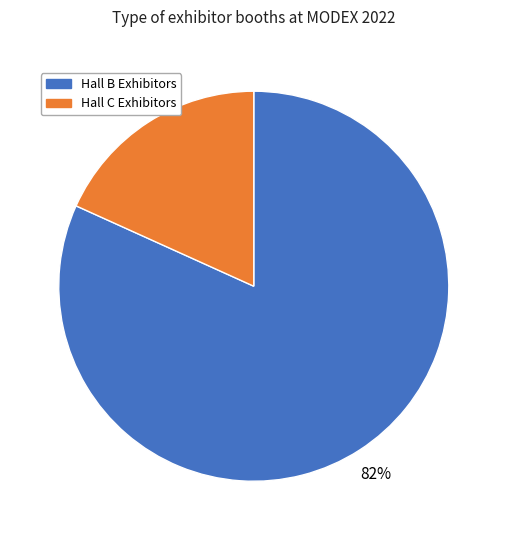

True or false: Hall C Exhibitors accounts for 18% of the total.

True